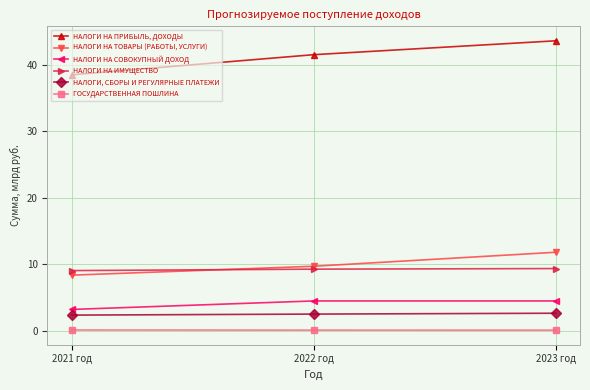

How many categories are shown in the chart?

3